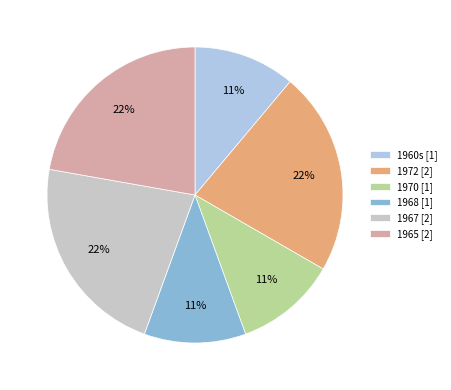

Is it true that 1970 [1] is 5% of the pie?

False